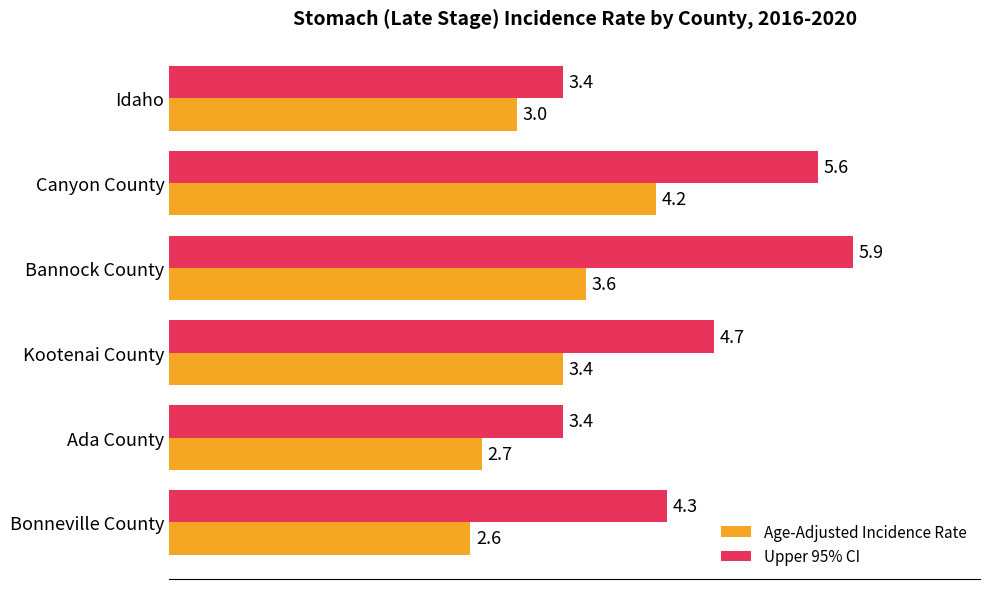

What is the smallest value displayed?

2.6